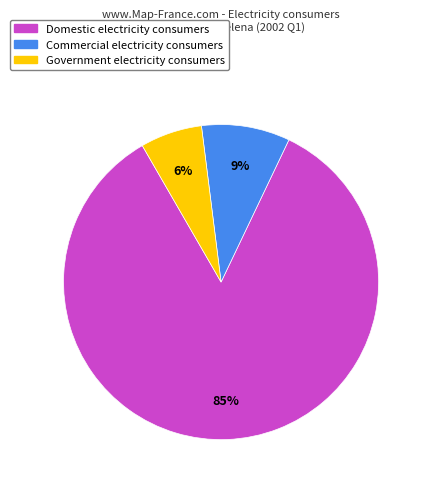

To the nearest percent, what is the average slice percentage?

33%